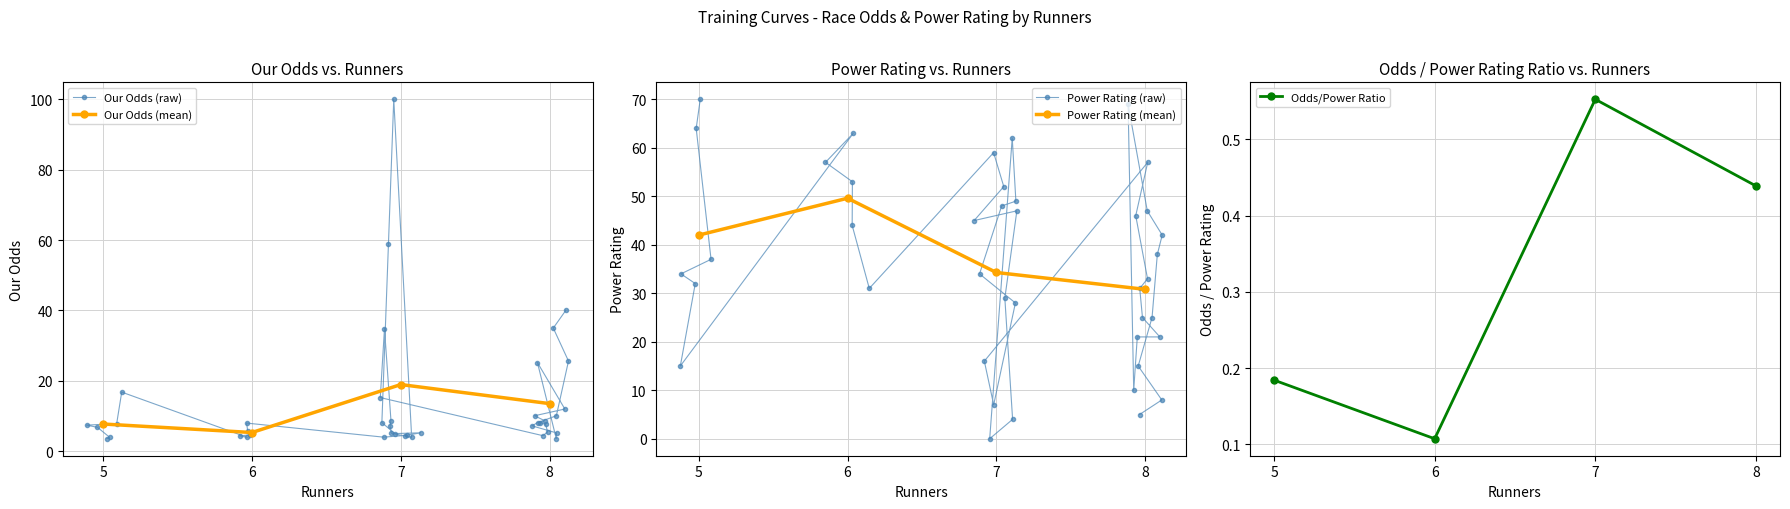

The Our Odds series shows 4.3 at 10. True or false?

False